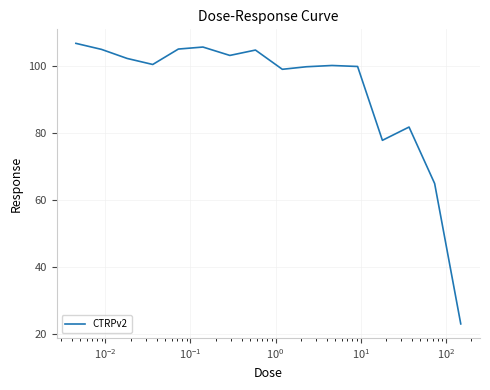

What is the maximum value shown in the chart?

106.7